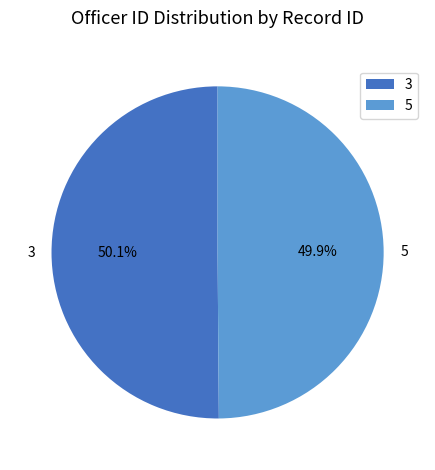

To the nearest percent, what is the combined percentage of 5 and 3?

100%